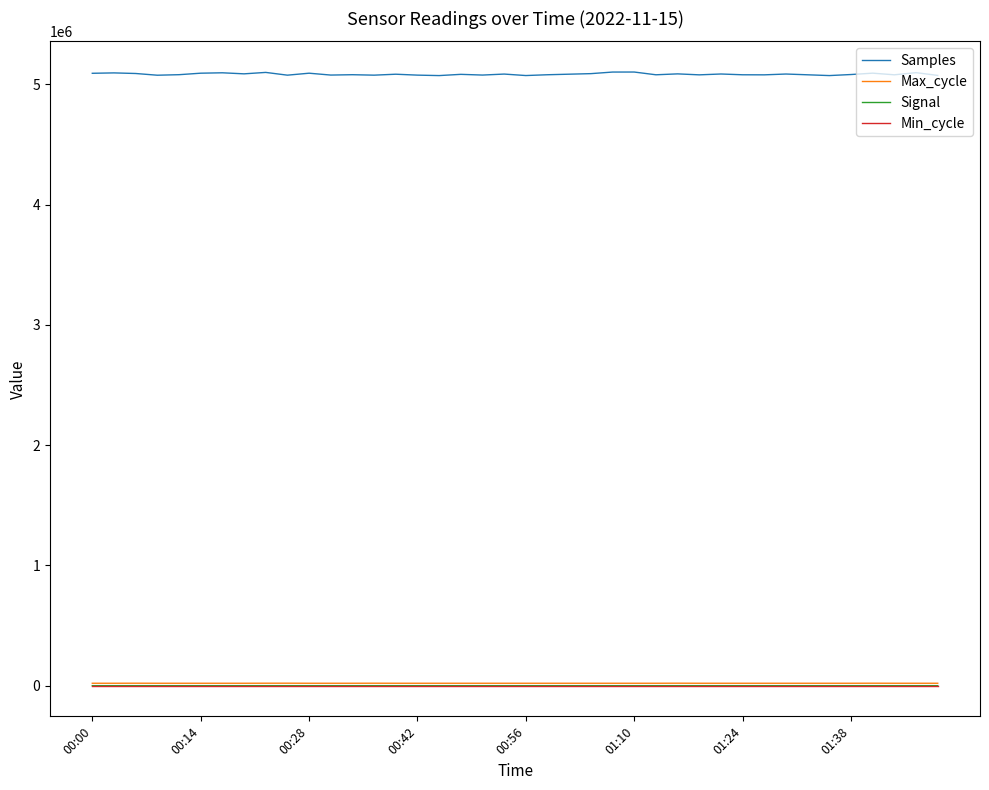

What is the lowest value of the Samples series?

5073766